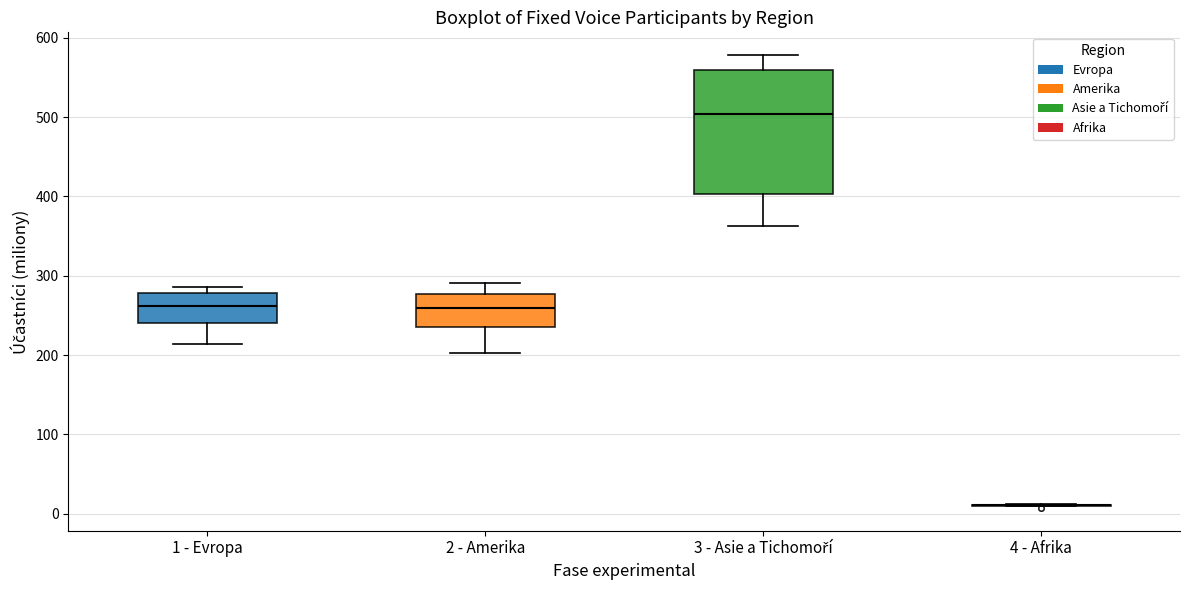

Reading left to right, transcribe this box plot: for each box, give where its median line is, the range the box spans, and where its two whiskers end, as read against the y-axis. The values are not printed on the chart, so give them approximately, as read against the axis.

1 - Evropa: median 260, box 240 to 280, whiskers 210 to 290
2 - Amerika: median 260, box 240 to 280, whiskers 200 to 290
3 - Asie a Tichomoří: median 500, box 400 to 560, whiskers 360 to 580
4 - Afrika: box collapsed to a line at 10, whiskers 10 to 10